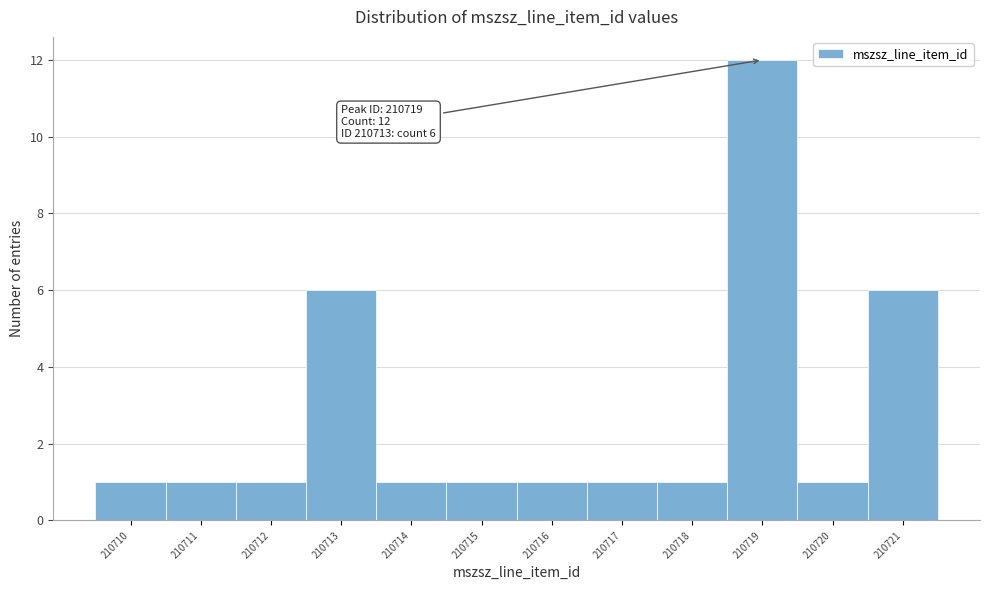

Which range on the x-axis has the tallest bar?

210718.5 to 210719.5